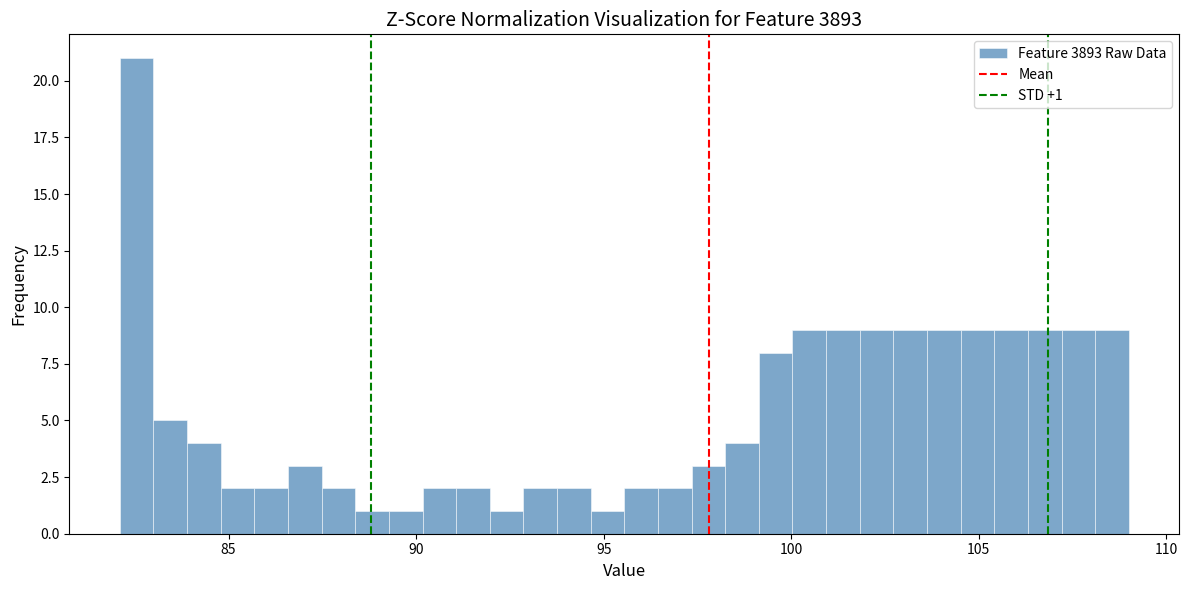

Read against the x-axis, roughly where is the centre of the tallest bar?

82.5